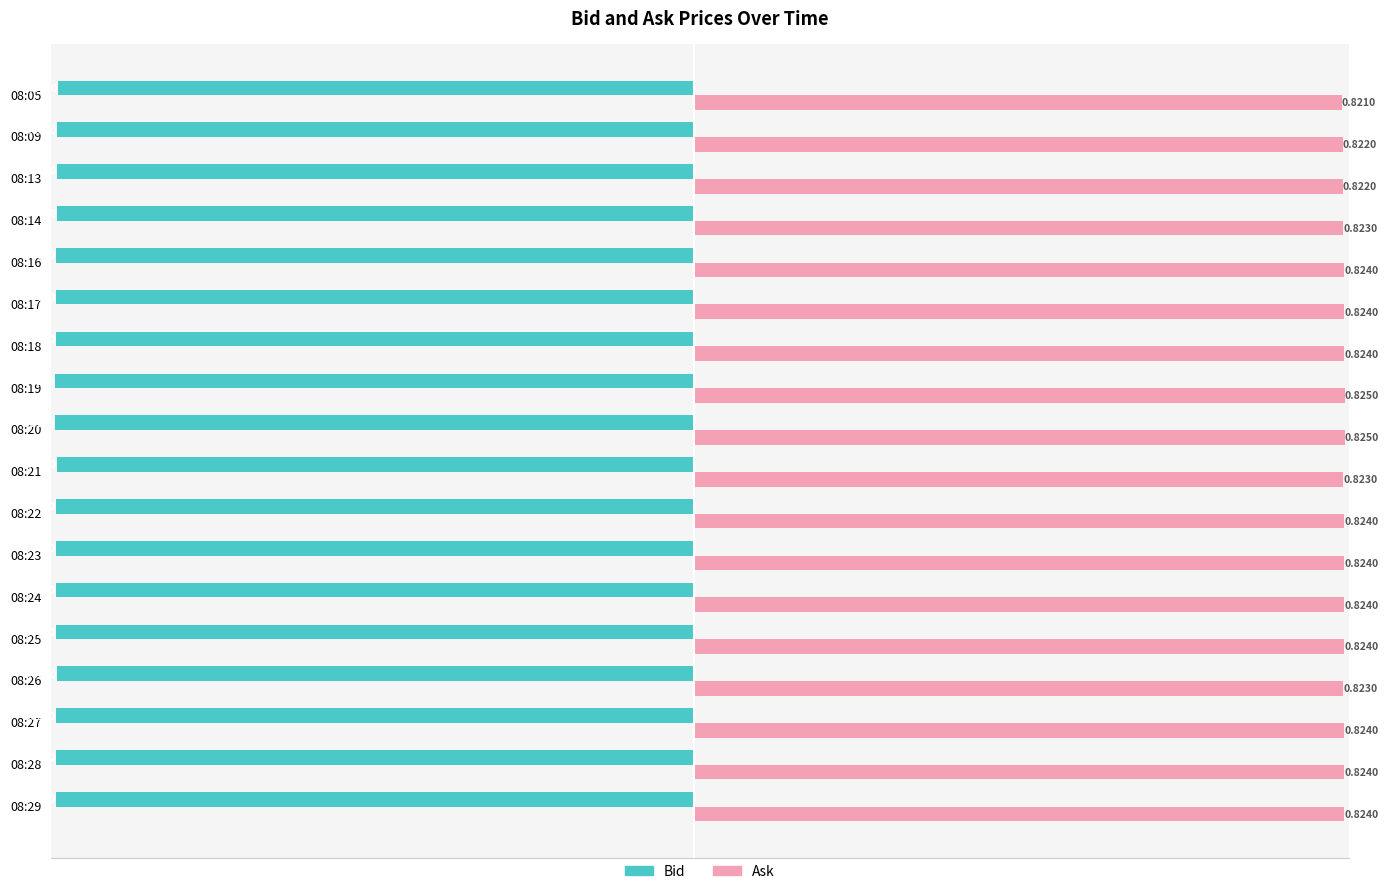

What is the difference between the highest and lowest values at 08:09?

1.6